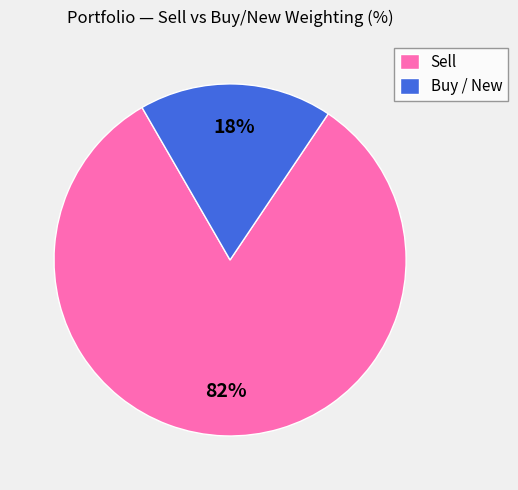

Is there a majority slice in this chart?

Yes